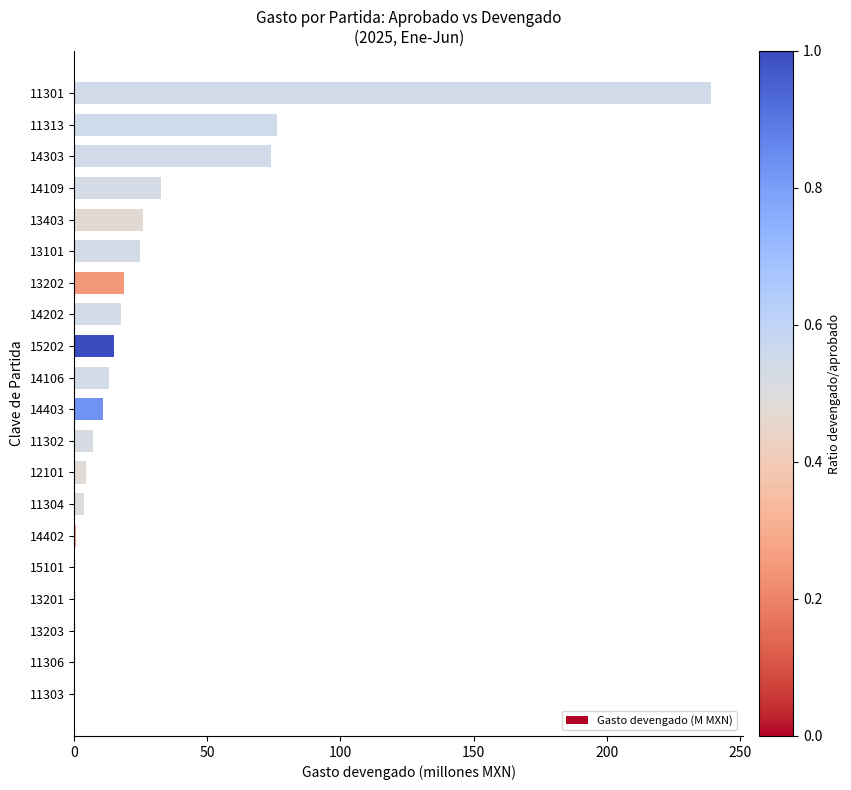

The value at 14109 is 20.9. True or false?

False